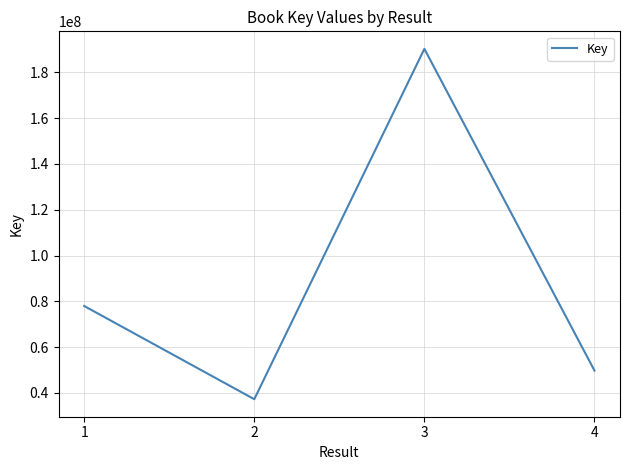

What is the maximum value shown in the chart?

190194185